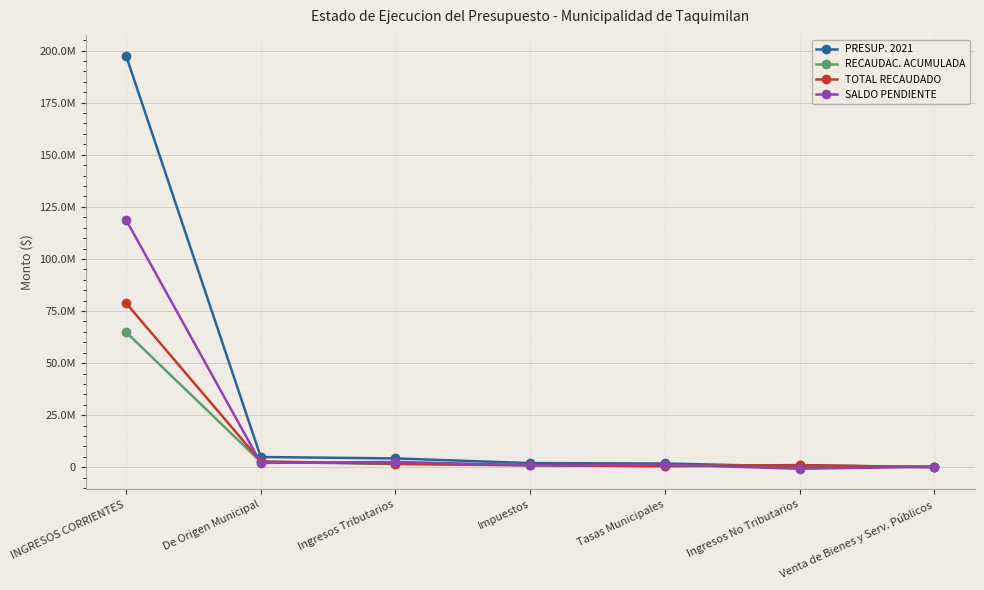

What is the difference between the maximum and minimum values in the RECAUDAC. ACUMULADA series?

64804849.1